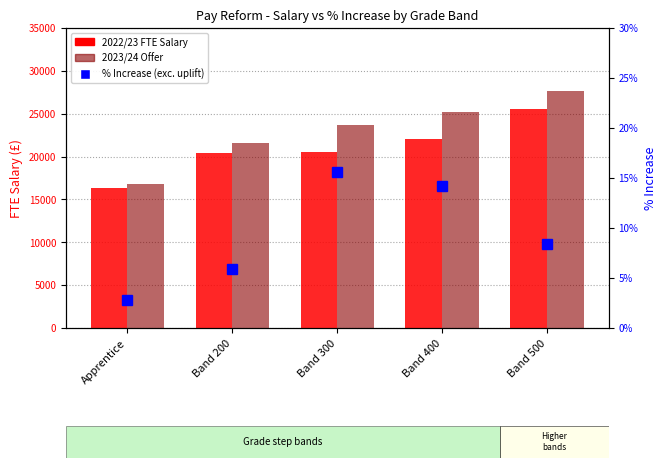

Which series changed the most between Band 300 and Band 500?

2022/23 FTE Salary